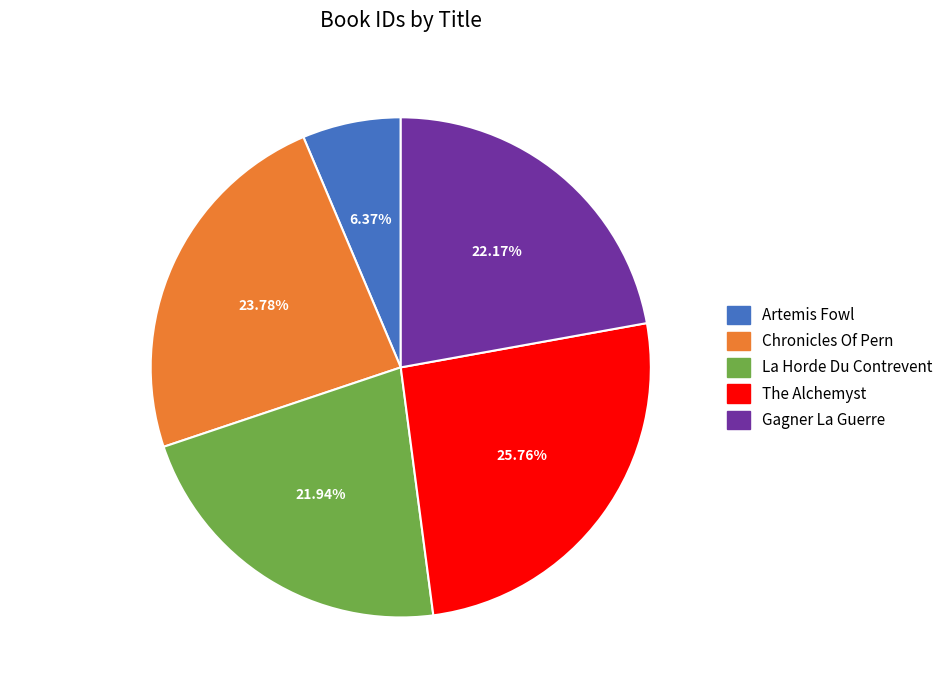

What is the ratio of the value at Gagner La Guerre to the value at Artemis Fowl?

3.5